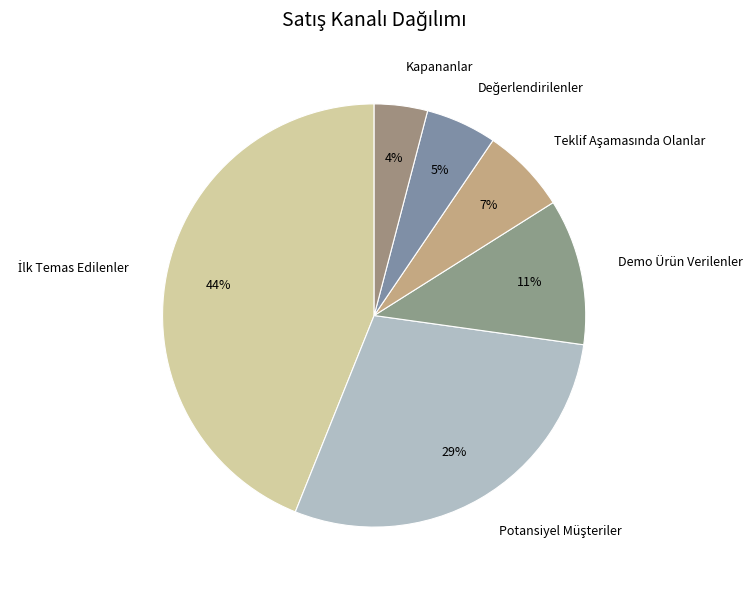

Does any single category account for the majority?

No